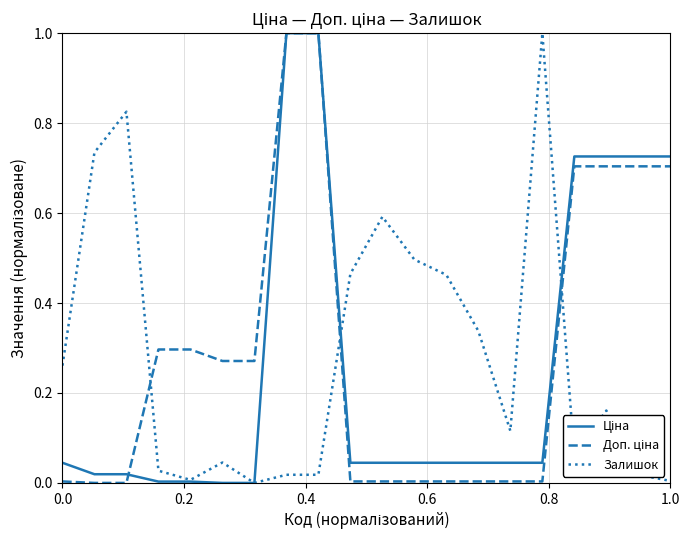

How many lines are shown in the chart?

3